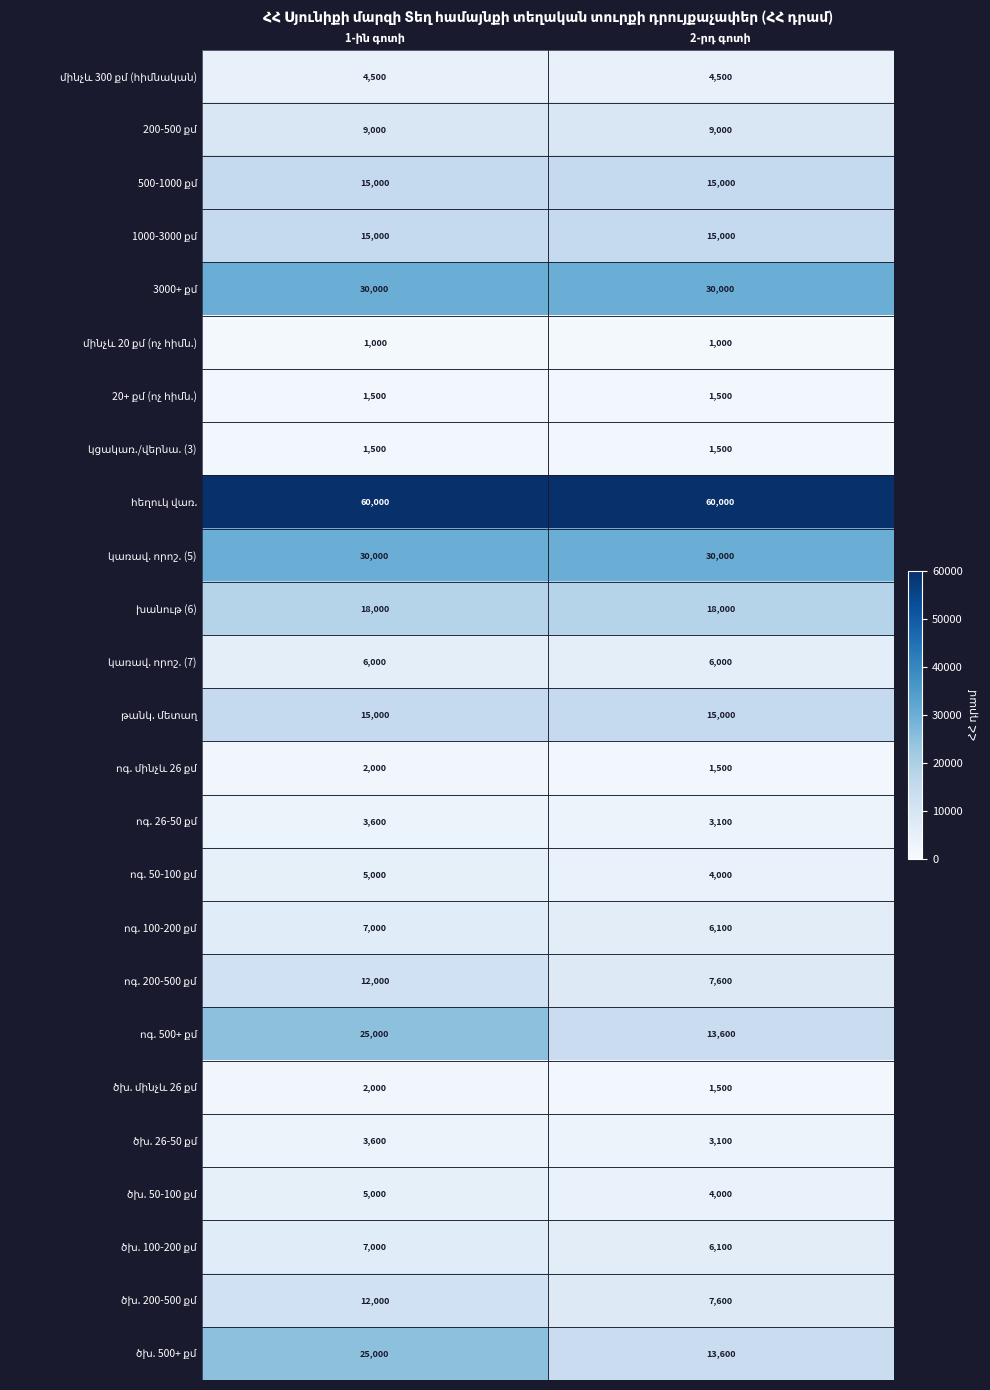

What is the greatest value displayed?

60000